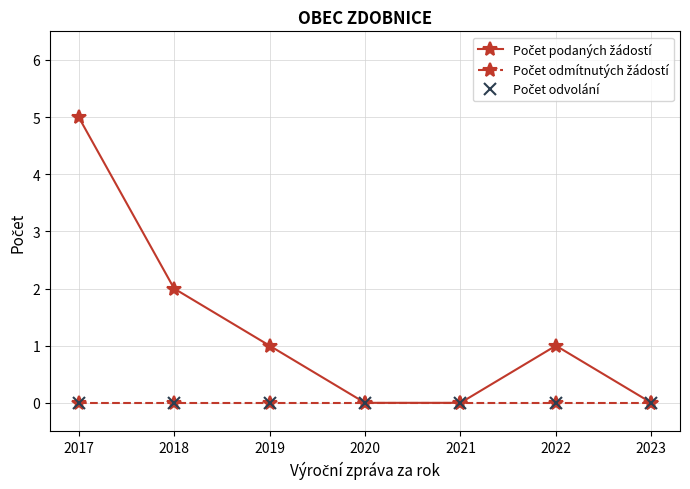

What is the greatest value displayed?

5